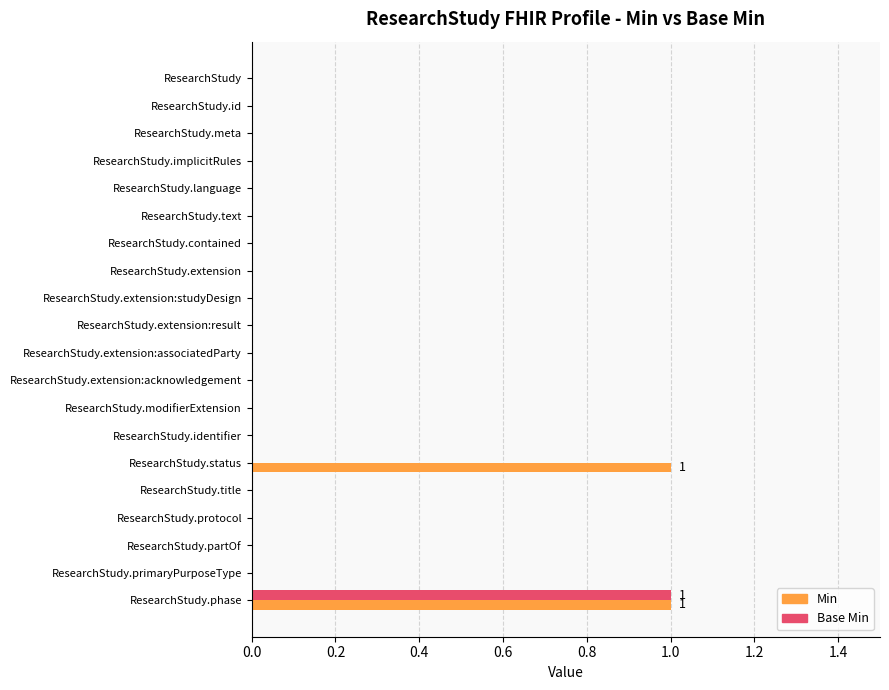

The Base Min series shows 0 at ResearchStudy.extension:associatedParty. True or false?

True